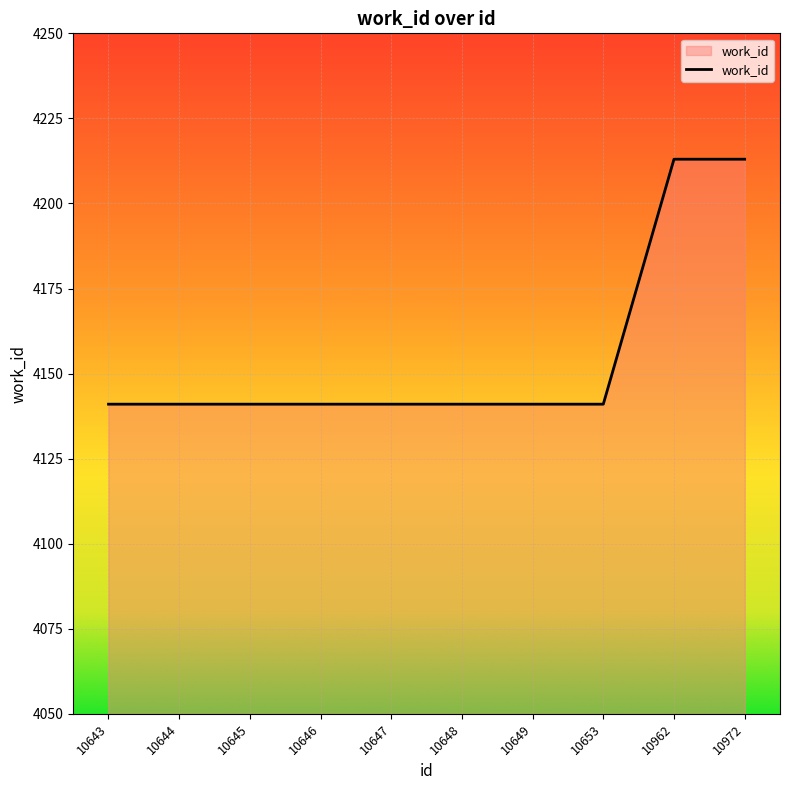

Approximately how many times larger is the value at 10972 compared to 10643?

1.0